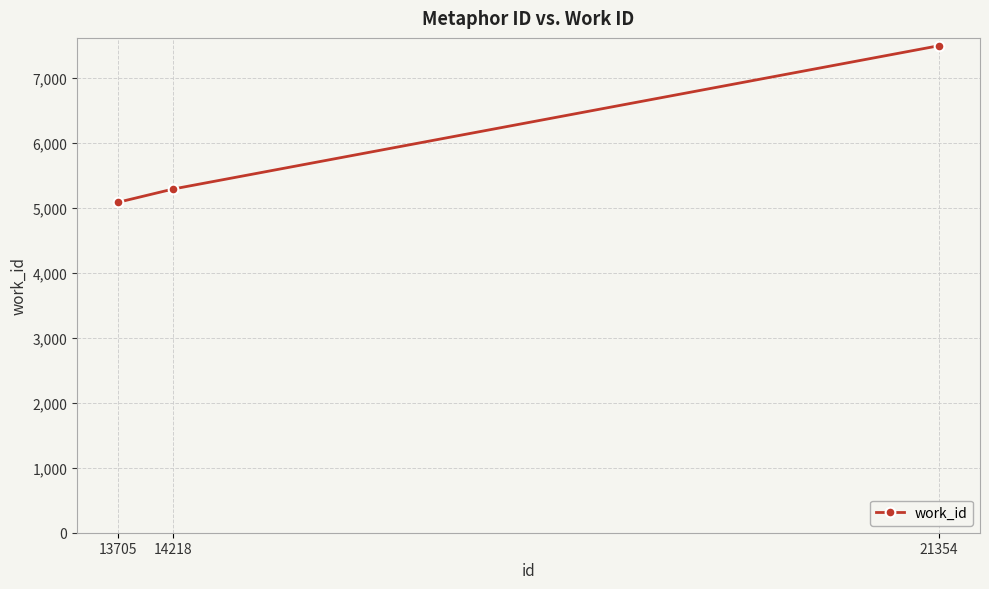

Reading left to right, transcribe all the data shown in this chart.

13705=5088	14218=5292	21354=7498